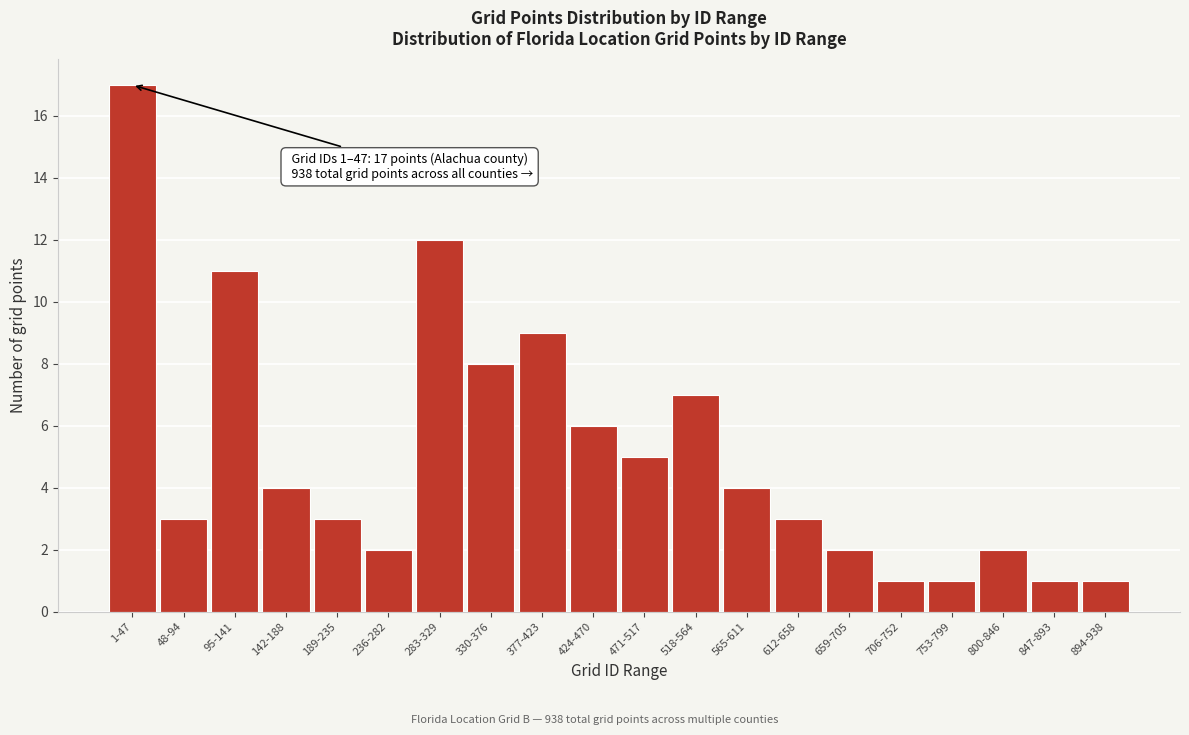

Reading left to right, transcribe all the data shown in this chart.

1-47=17	48-94=3	95-141=11	142-188=4	189-235=3	236-282=2	283-329=12	330-376=8	377-423=9	424-470=6	471-517=5	518-564=7	565-611=4	612-658=3	659-705=2	706-752=1	753-799=1	800-846=2	847-893=1	894-938=1